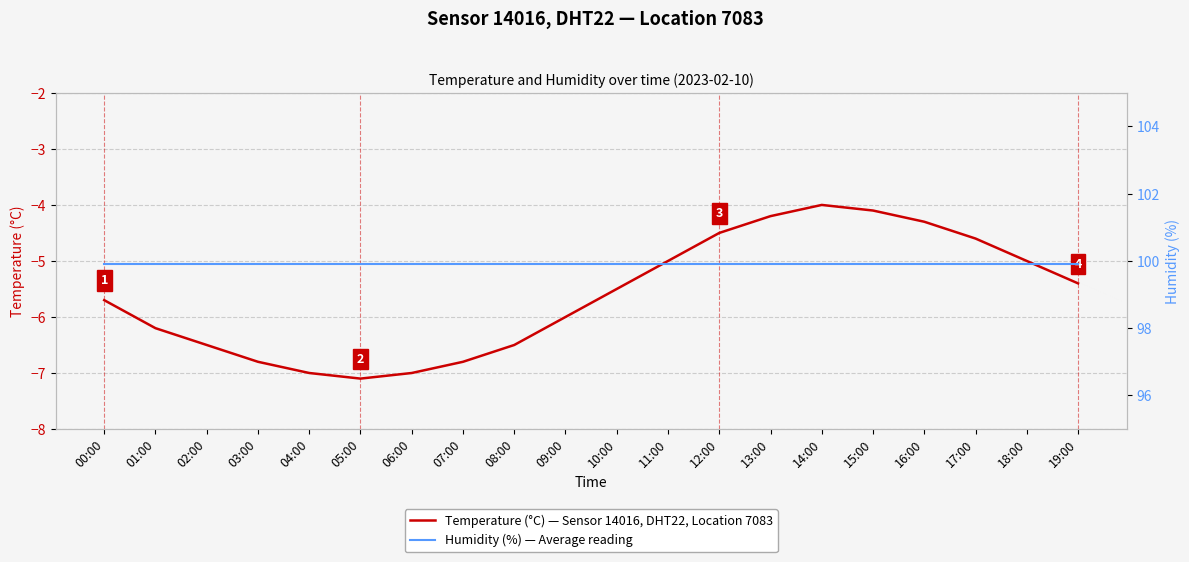

Rank the categories by Humidity (%) — Average reading value from lowest to highest.

00:00, 01:00, 02:00, 03:00, 04:00, 05:00, 06:00, 07:00, 08:00, 09:00, 10:00, 11:00, 12:00, 13:00, 14:00, 15:00, 16:00, 17:00, 18:00, 19:00